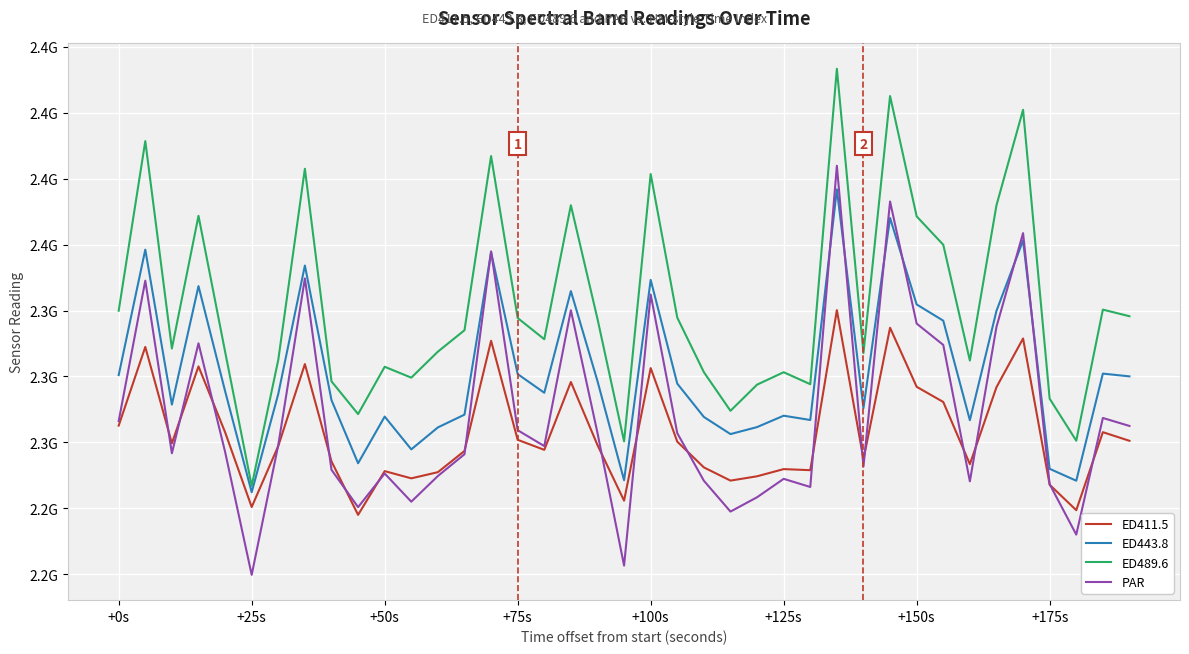

True or false: ED443.8 and ED489.6 intersect in this chart.

False